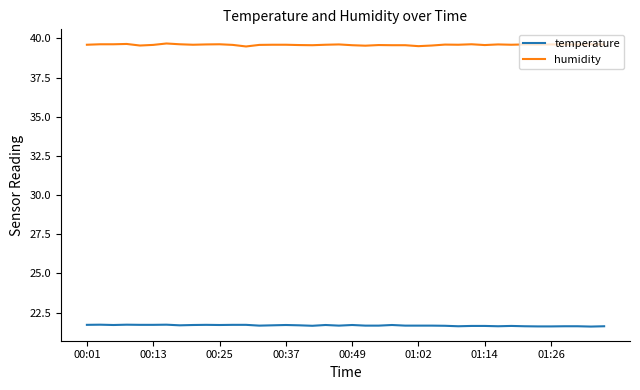

At how many categories does at least one series exceed 27?

40